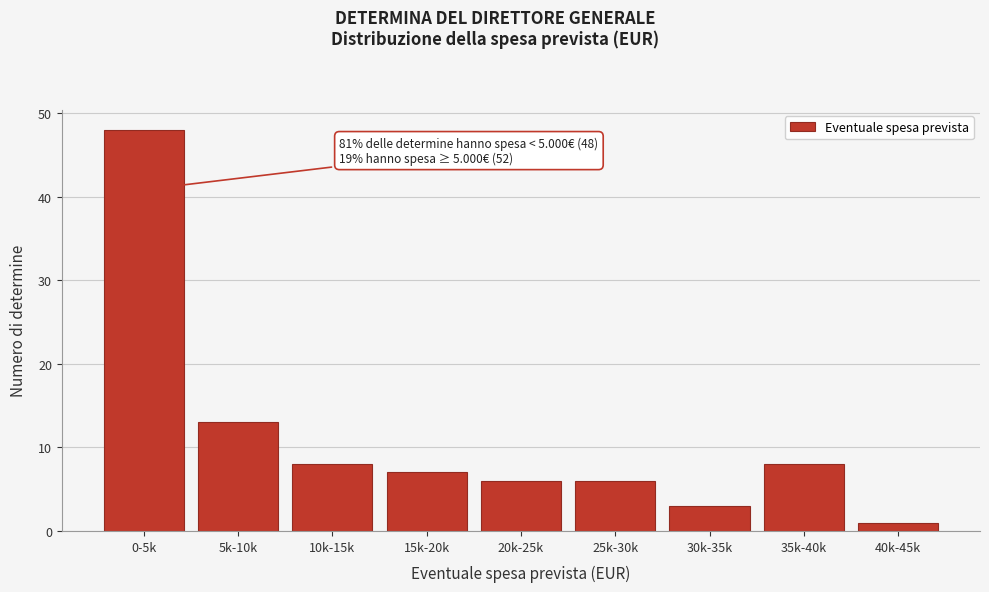

Reading right to left, transcribe all the data shown in this chart.

40k-45k=1	35k-40k=8	30k-35k=3	25k-30k=6	20k-25k=6	15k-20k=7	10k-15k=8	5k-10k=13	0-5k=48